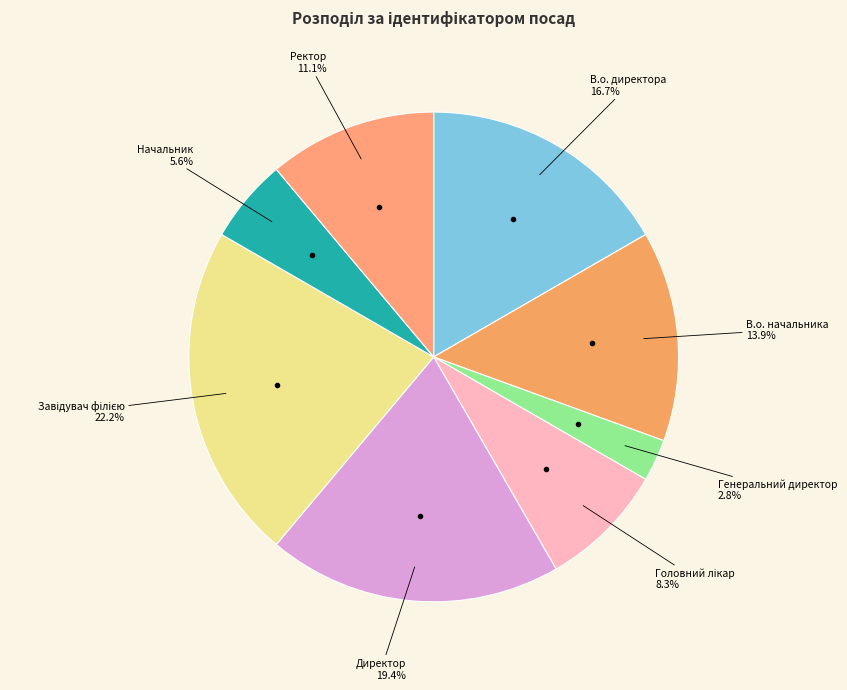

How many segments does this pie chart have?

8